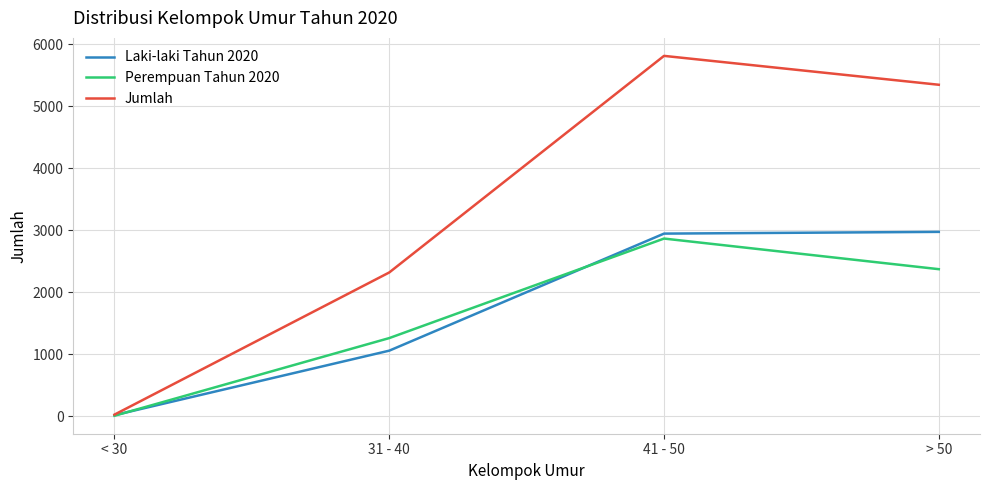

What is the difference between the second highest and minimum values in the Laki-laki Tahun 2020 series?

2930